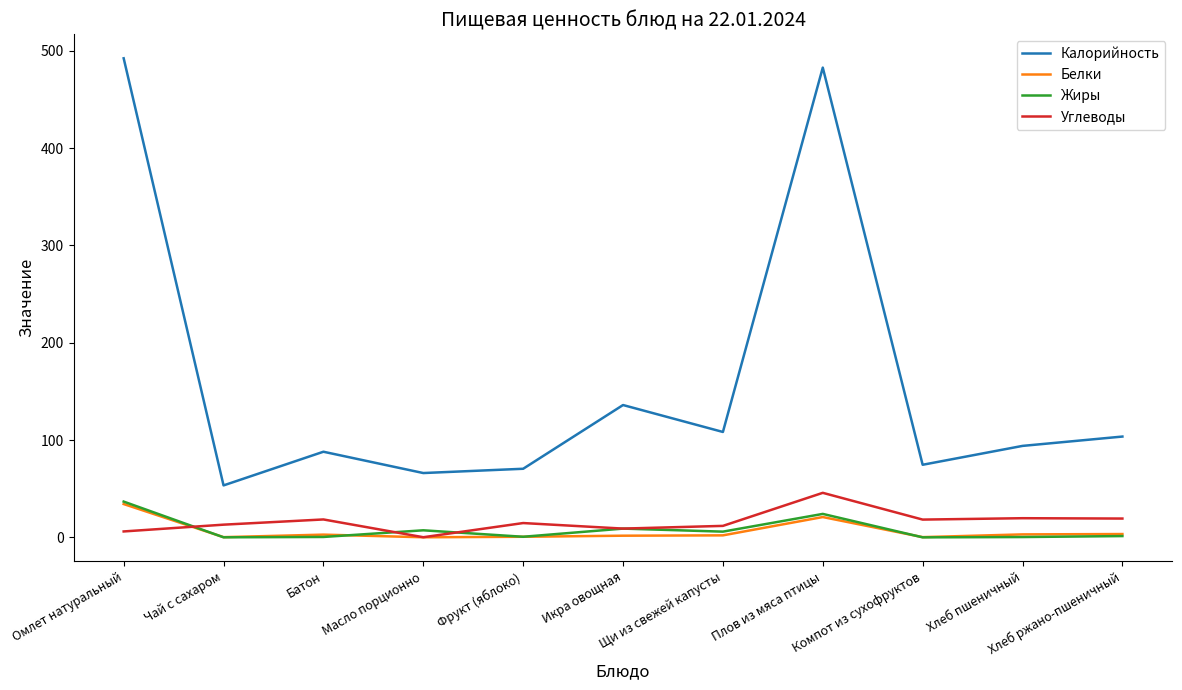

Which series has the widest spread of values?

Калорийность